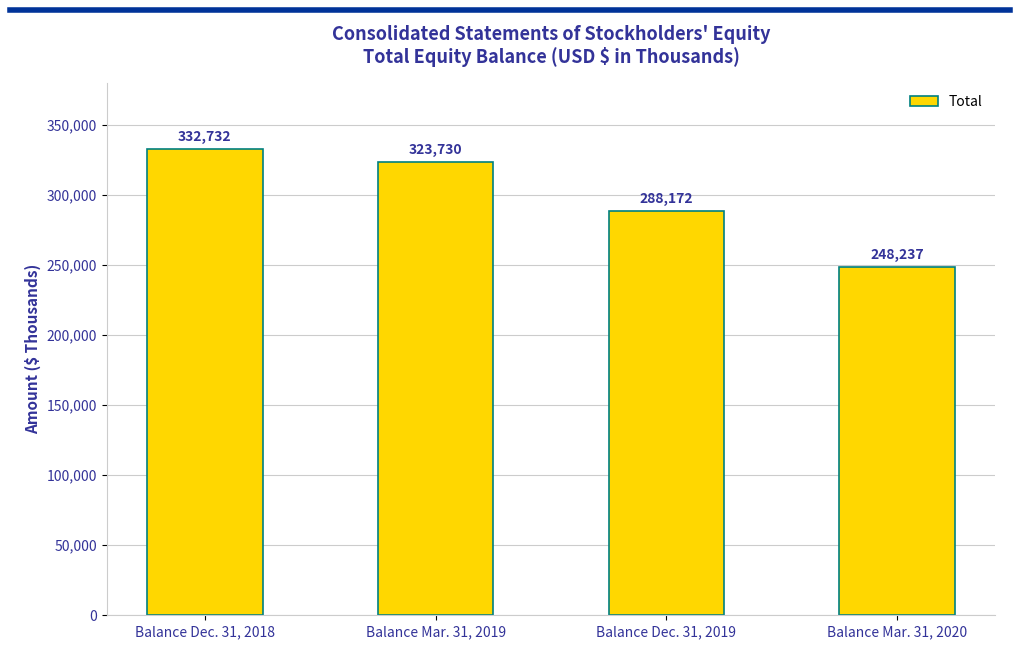

What is the difference between the second highest and second lowest values?

35558